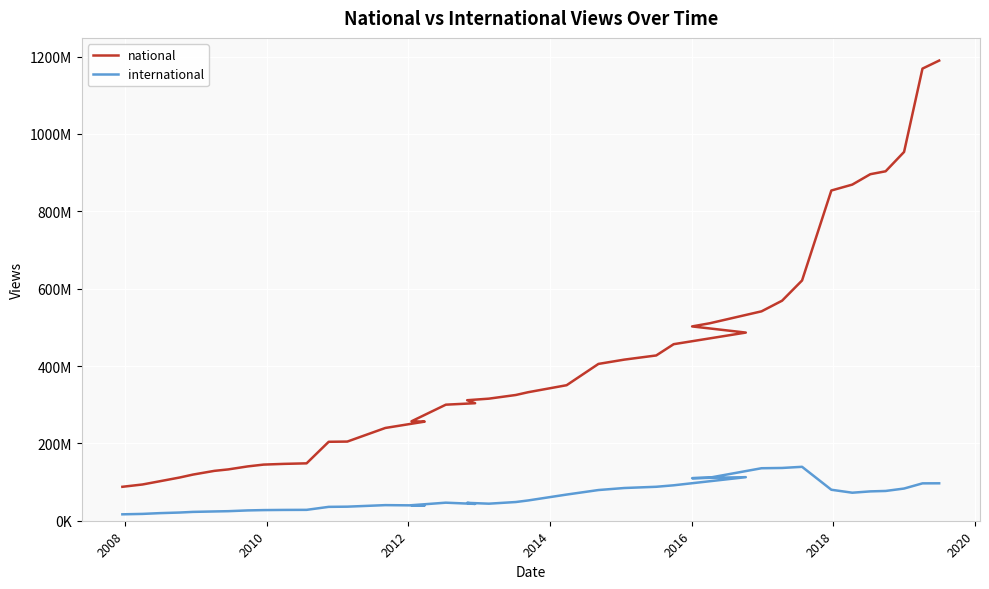

What is the minimum value for national?

87730655